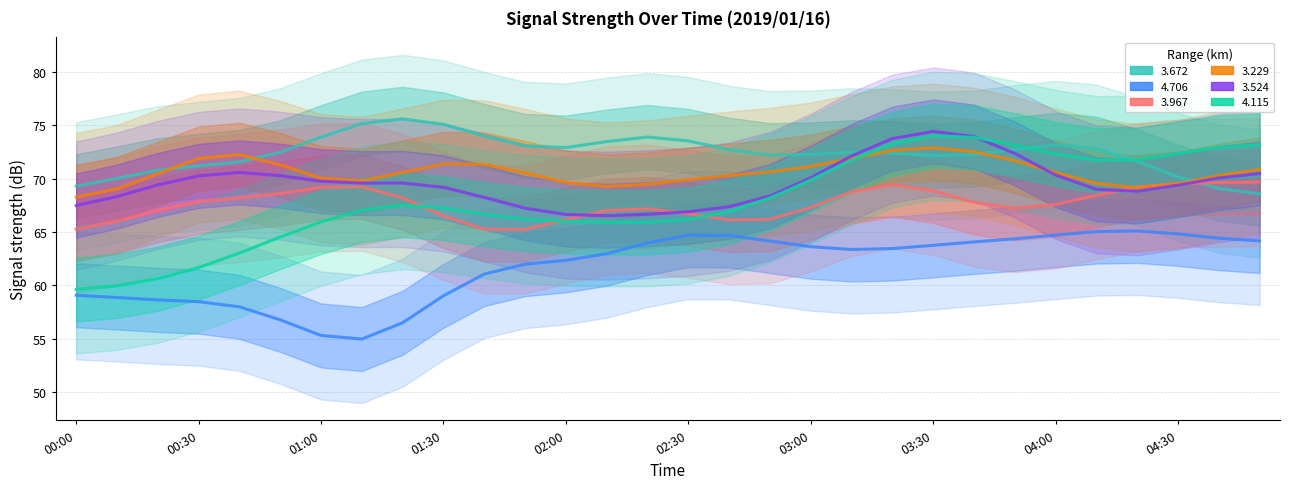

Which category has the highest value in the   3.672 series?

01:20